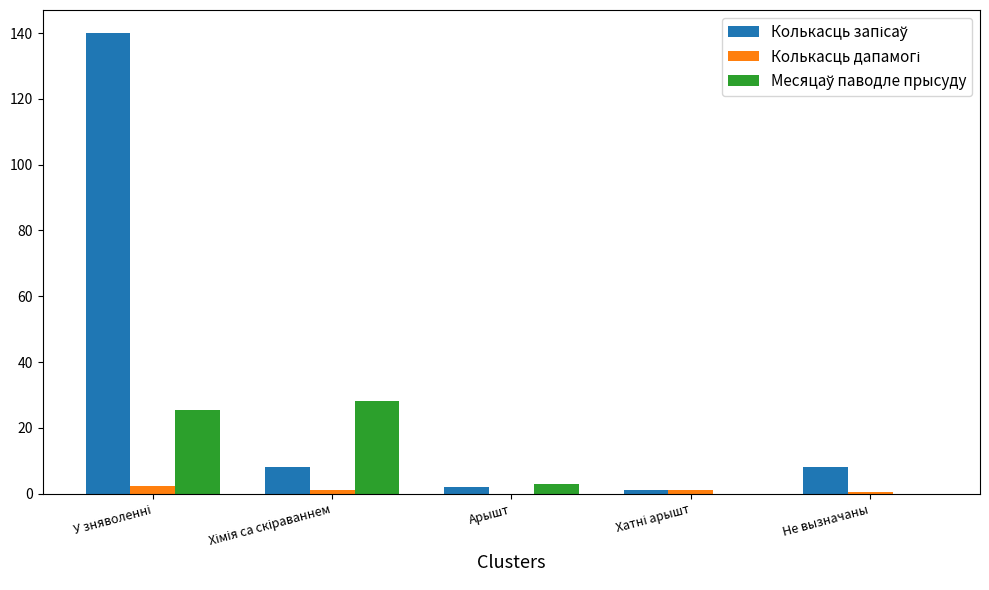

How many data points does each series have?

5